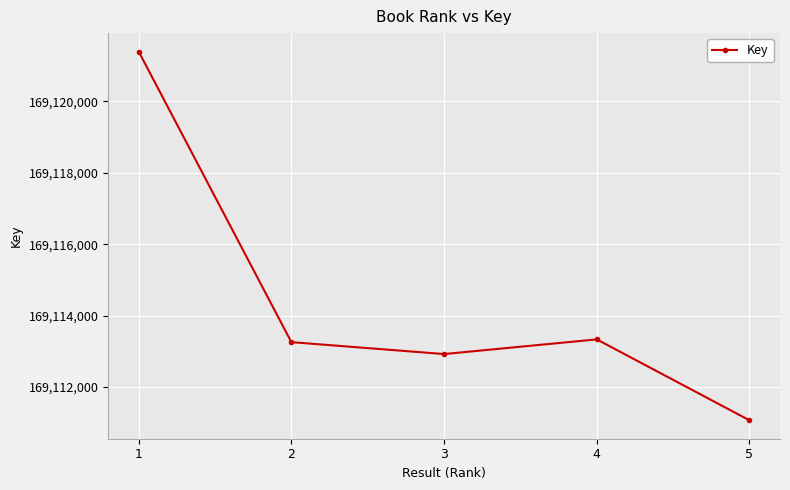

Is it true that the value at 2 is 169113254?

True